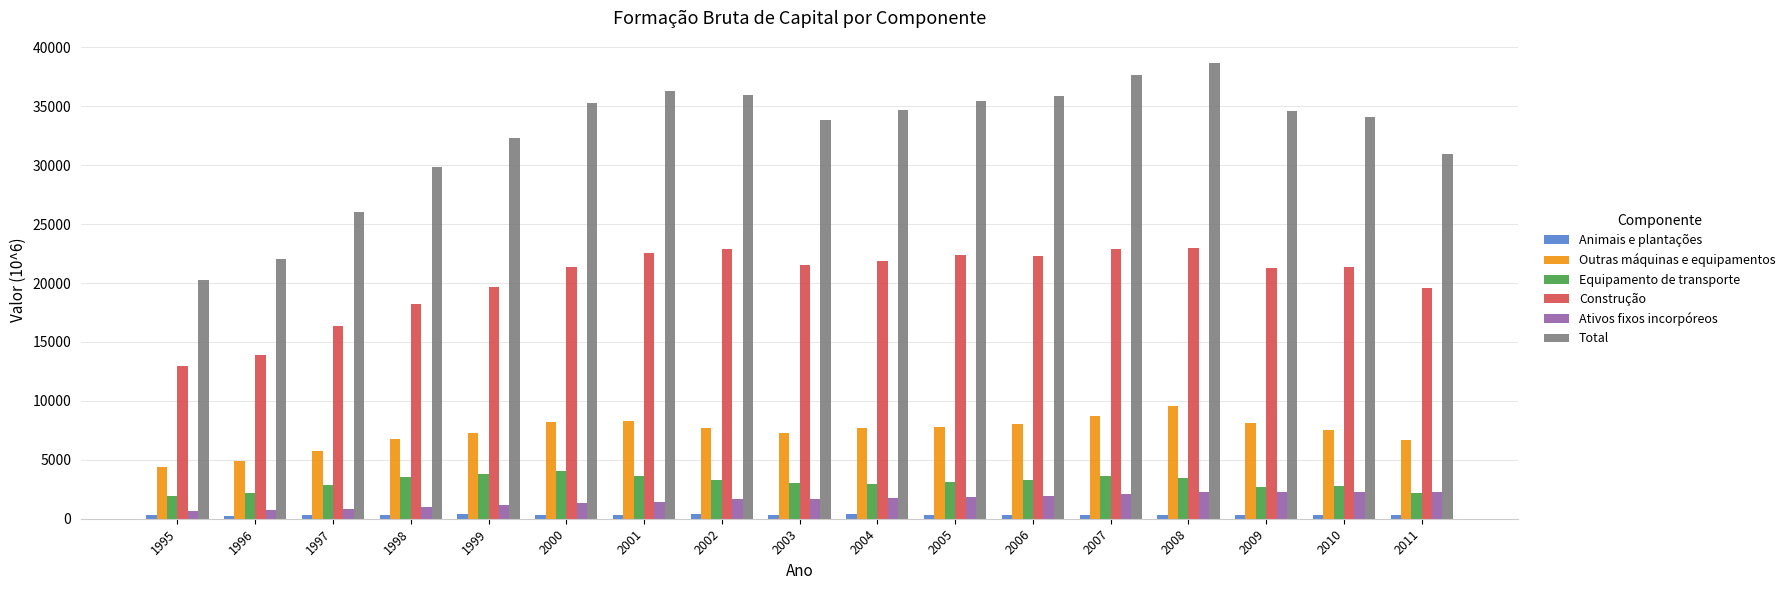

How many bars are there in each group?

6